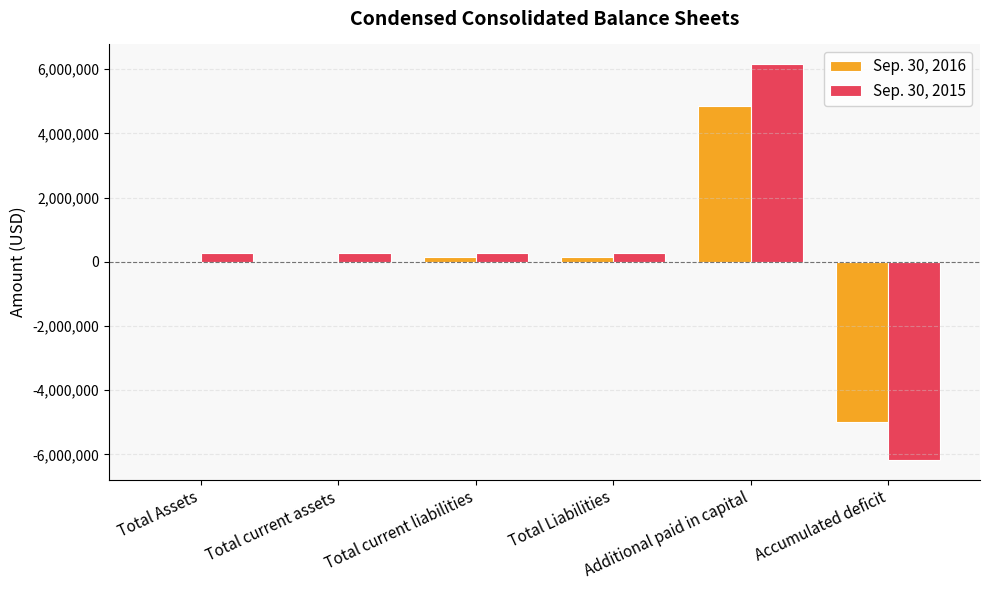

Which series has the largest total across all categories?

Sep. 30, 2015